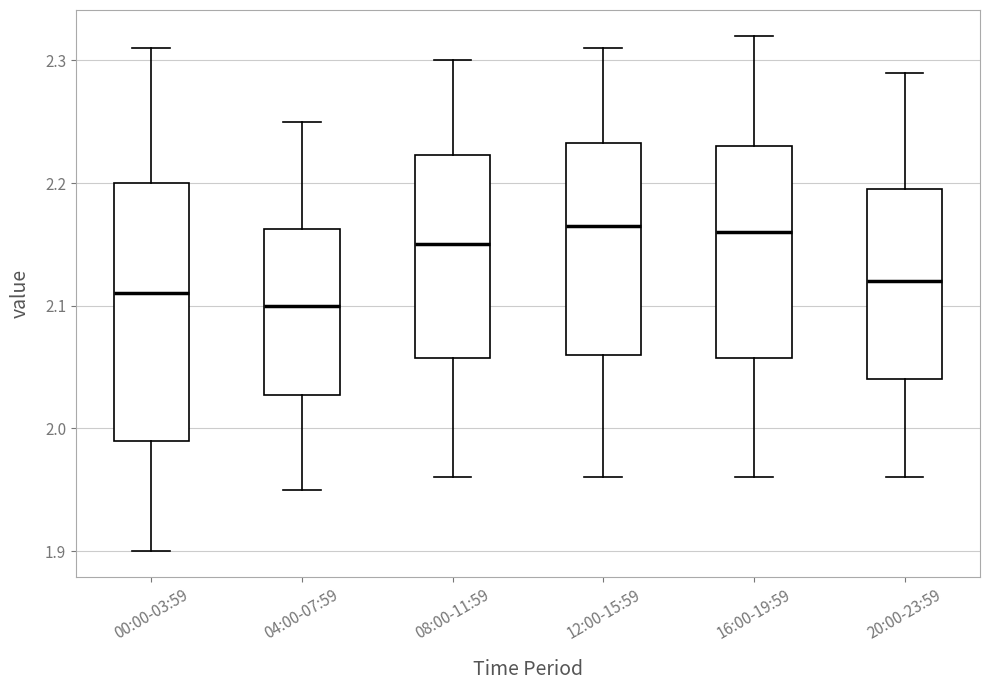

Comparing the boxes themselves (not the whiskers), which one is the tallest?

00:00-03:59